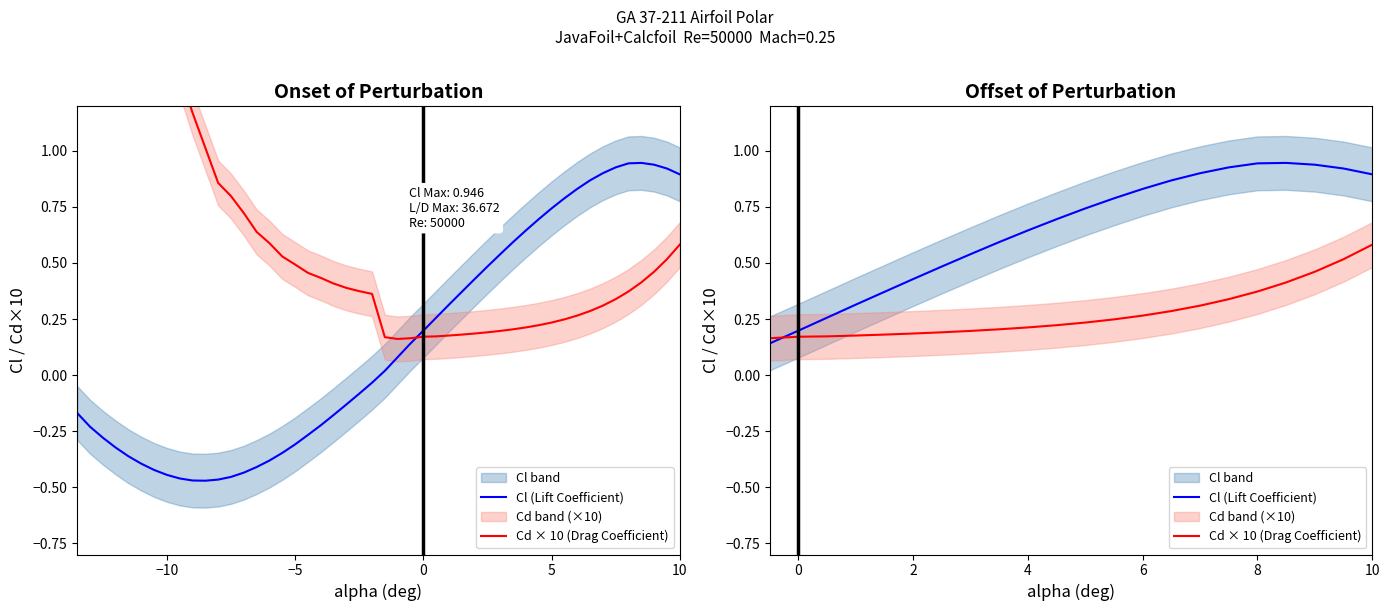

How many times do Cd × 10 (Drag Coefficient) and Cl (Lift Coefficient) cross each other?

1